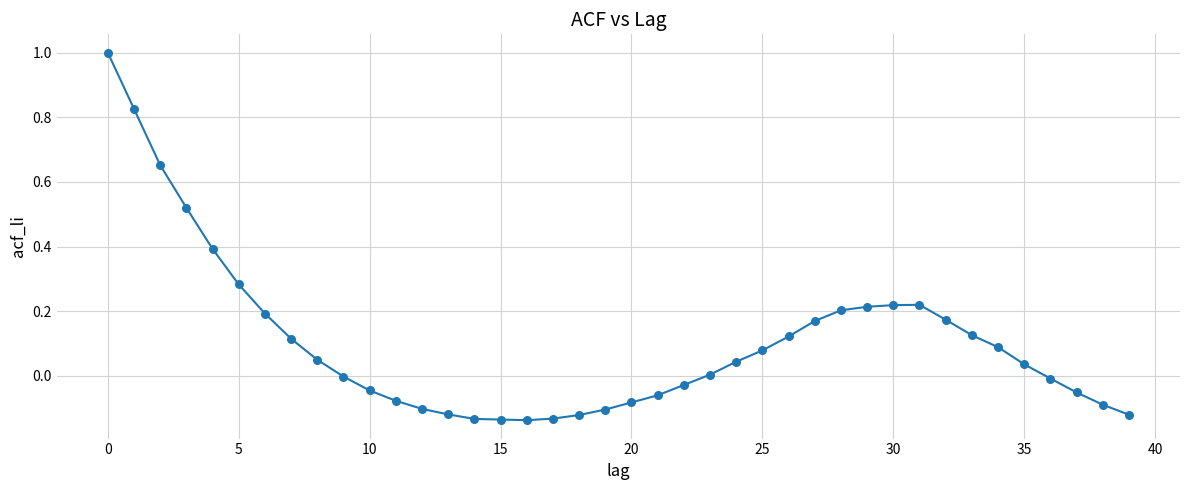

What is the maximum value shown in the chart?

1.0